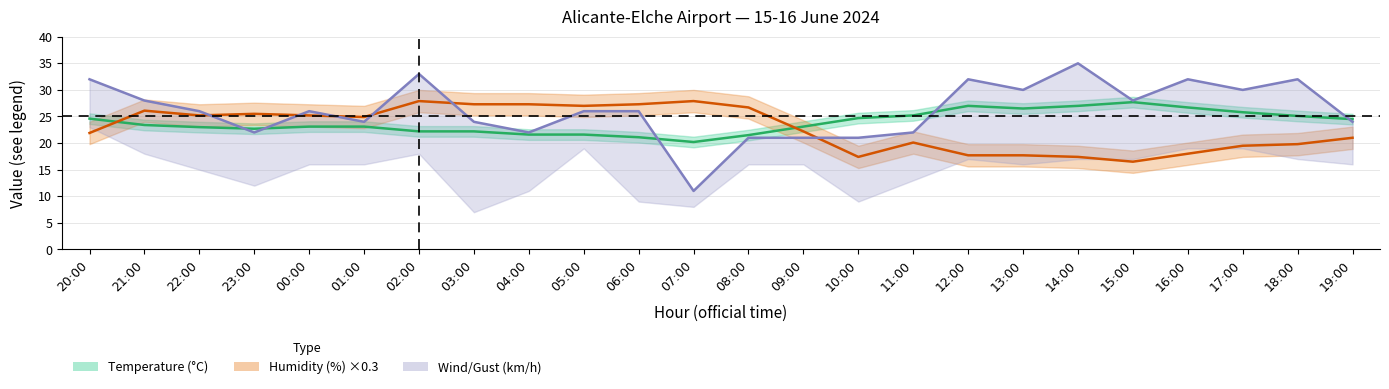

Reading right to left, what are all the values shown in this chart?

Temperature (°C): 19:00=24.5	18:00=25.1	17:00=25.8	16:00=26.7	15:00=27.7	14:00=27.0	13:00=26.5	12:00=27.0	11:00=25.2	10:00=24.7	09:00=23.1	08:00=21.5	07:00=20.2	06:00=21.1	05:00=21.6	04:00=21.6	03:00=22.2	02:00=22.2	01:00=23.1	00:00=23.1	23:00=22.7	22:00=23.0	21:00=23.4	20:00=24.6
Humidity (%) ×0.3: 19:00=21.0	18:00=19.8	17:00=19.5	16:00=18.0	15:00=16.5	14:00=17.4	13:00=17.7	12:00=17.7	11:00=20.1	10:00=17.4	09:00=22.2	08:00=26.7	07:00=27.9	06:00=27.3	05:00=27.0	04:00=27.3	03:00=27.3	02:00=27.9	01:00=24.9	00:00=25.2	23:00=25.5	22:00=25.2	21:00=26.1	20:00=21.9
Gust (km/h): 19:00=24.0	18:00=32.0	17:00=30.0	16:00=32.0	15:00=28.0	14:00=35.0	13:00=30.0	12:00=32.0	11:00=22.0	10:00=21.0	09:00=21.0	08:00=21.0	07:00=11.0	06:00=26.0	05:00=26.0	04:00=22.0	03:00=24.0	02:00=33.0	01:00=24.0	00:00=26.0	23:00=22.0	22:00=26.0	21:00=28.0	20:00=32.0